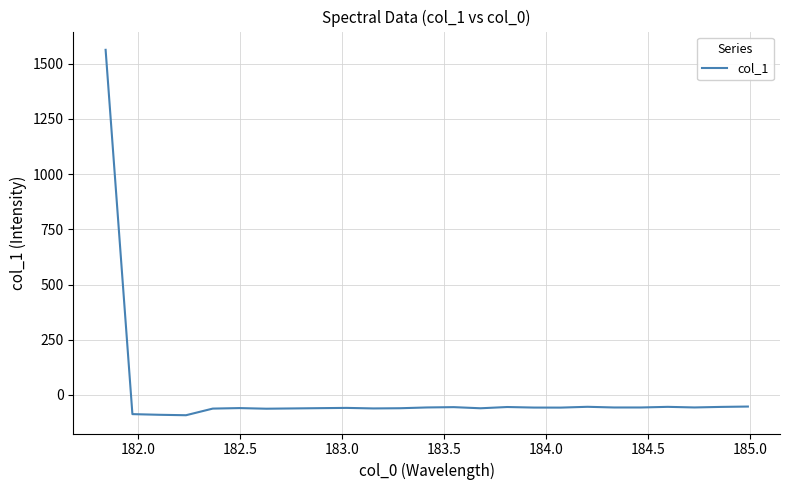

What is the difference between the maximum and minimum values?

1654.2